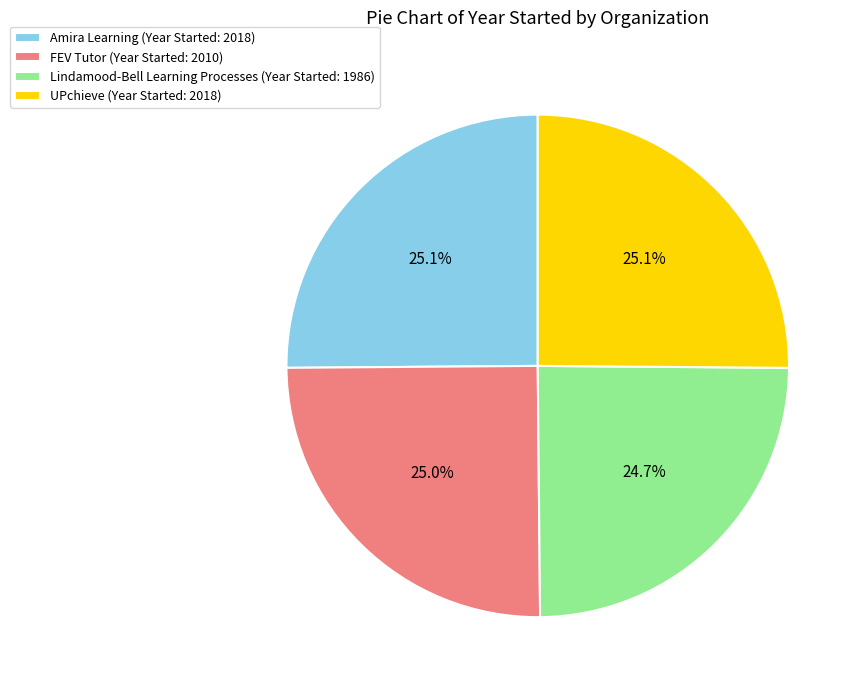

How many segments does this pie chart have?

4